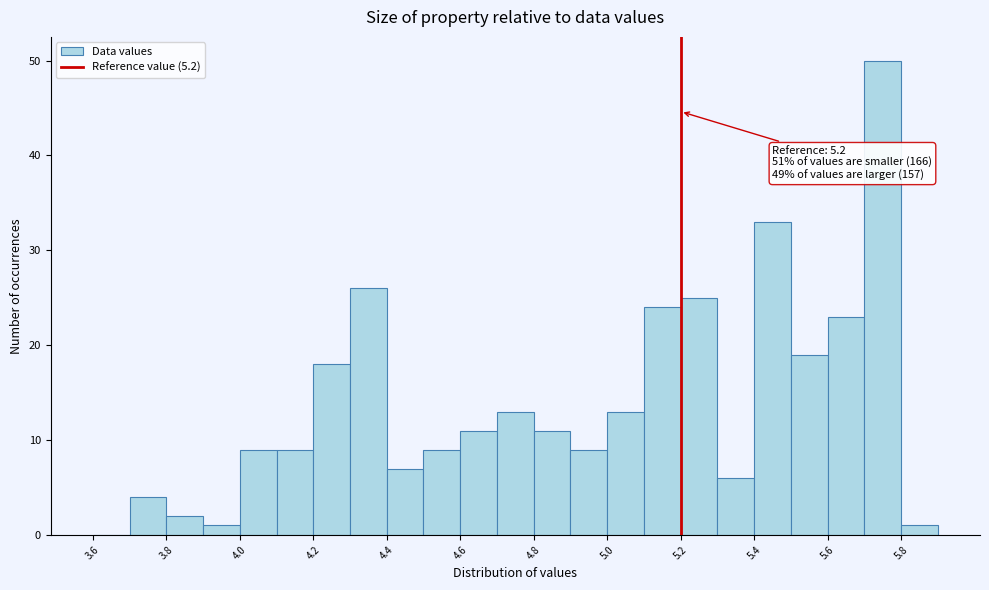

Which range on the x-axis has the tallest bar?

5.7 to 5.8